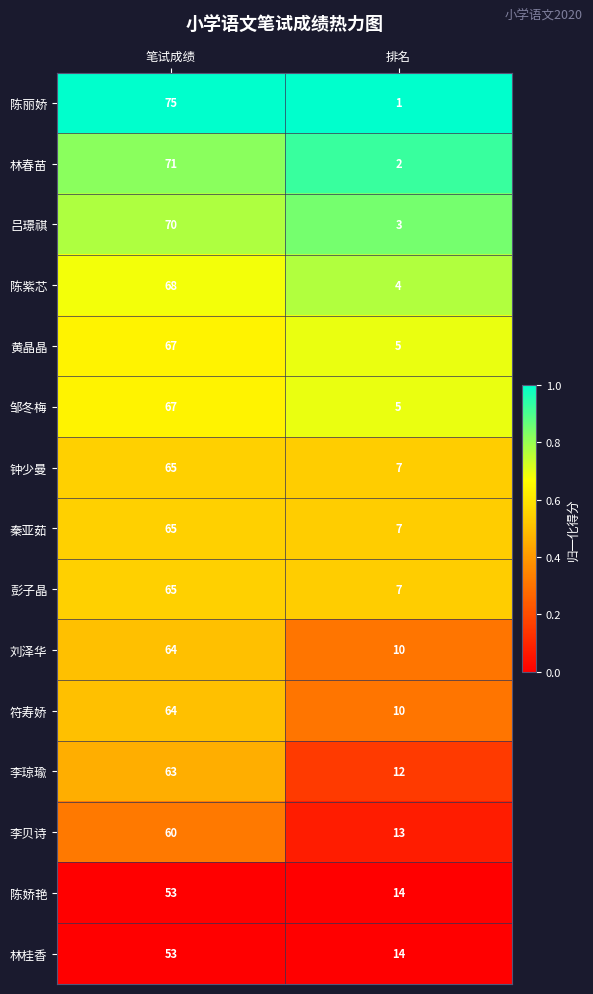

How many distinct data groups are displayed?

15